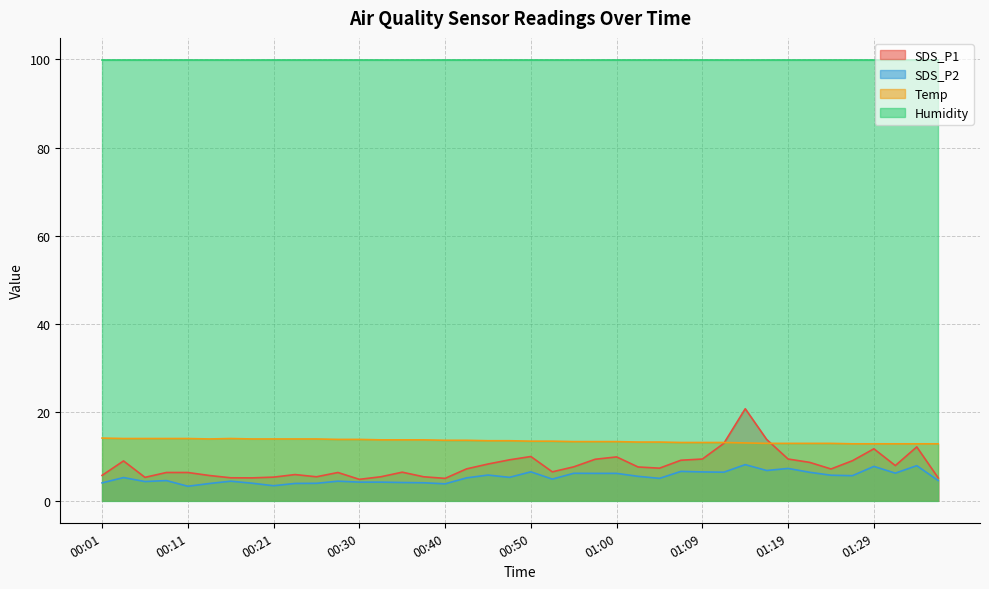

How many values in the SDS_P1 series are below 7?

18